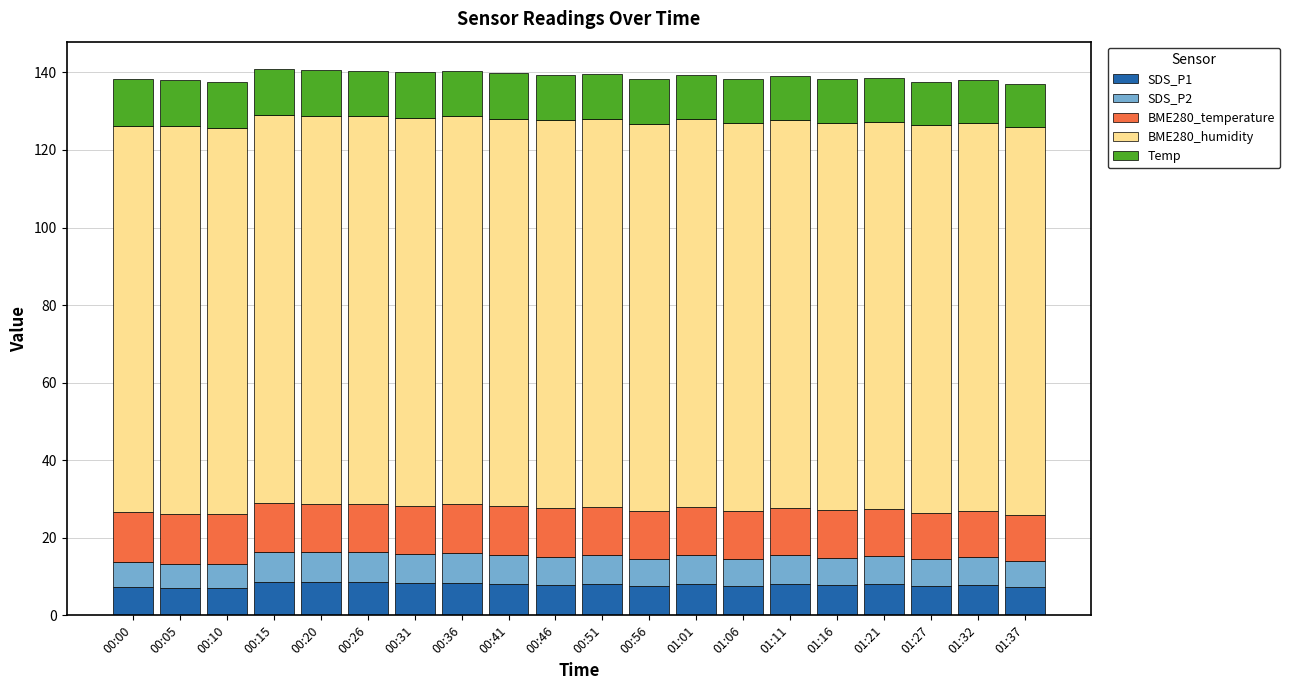

The value of SDS_P1 at 01:21 is 8.0. True or false?

True